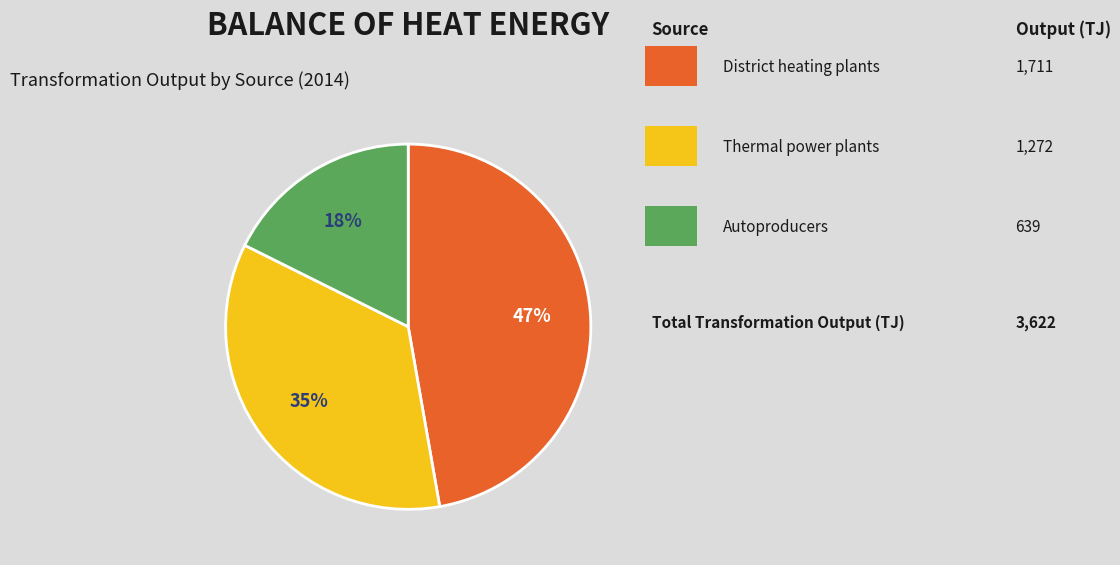

To the nearest percent, what is the average slice percentage?

33%